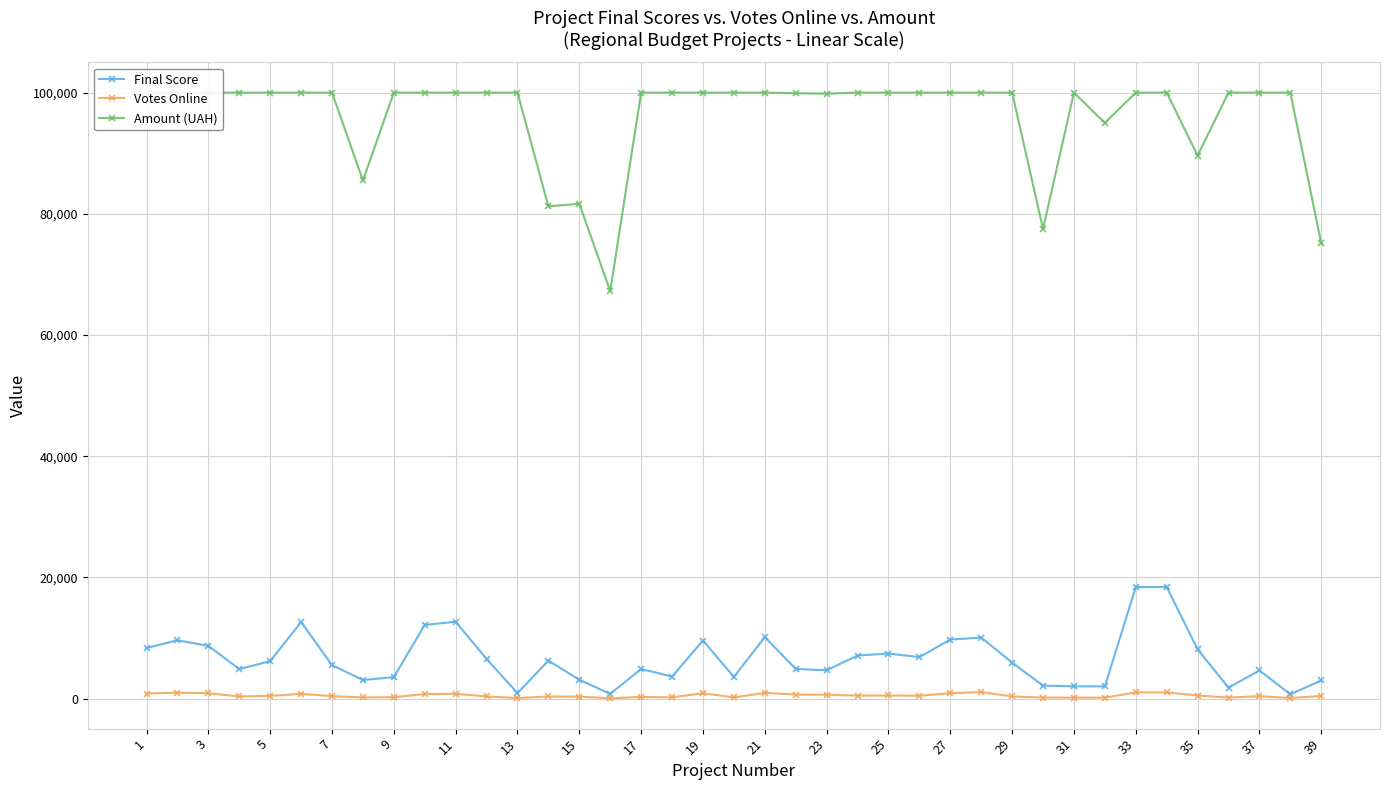

Is the value of Final Score at 11 greater than the value of Votes Online at 17?

Yes